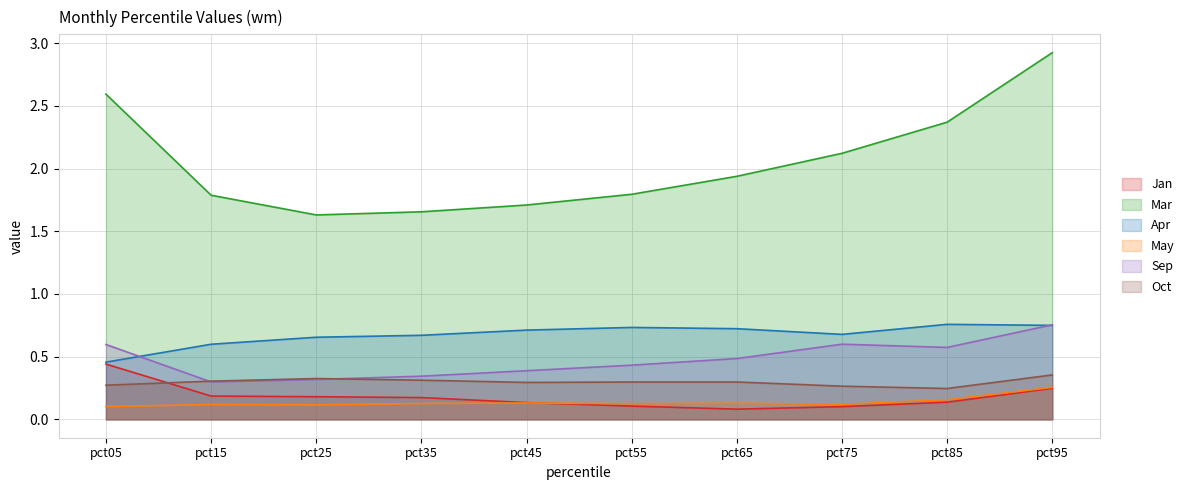

Where do Oct and Sep first cross each other?

pct05 and pct15